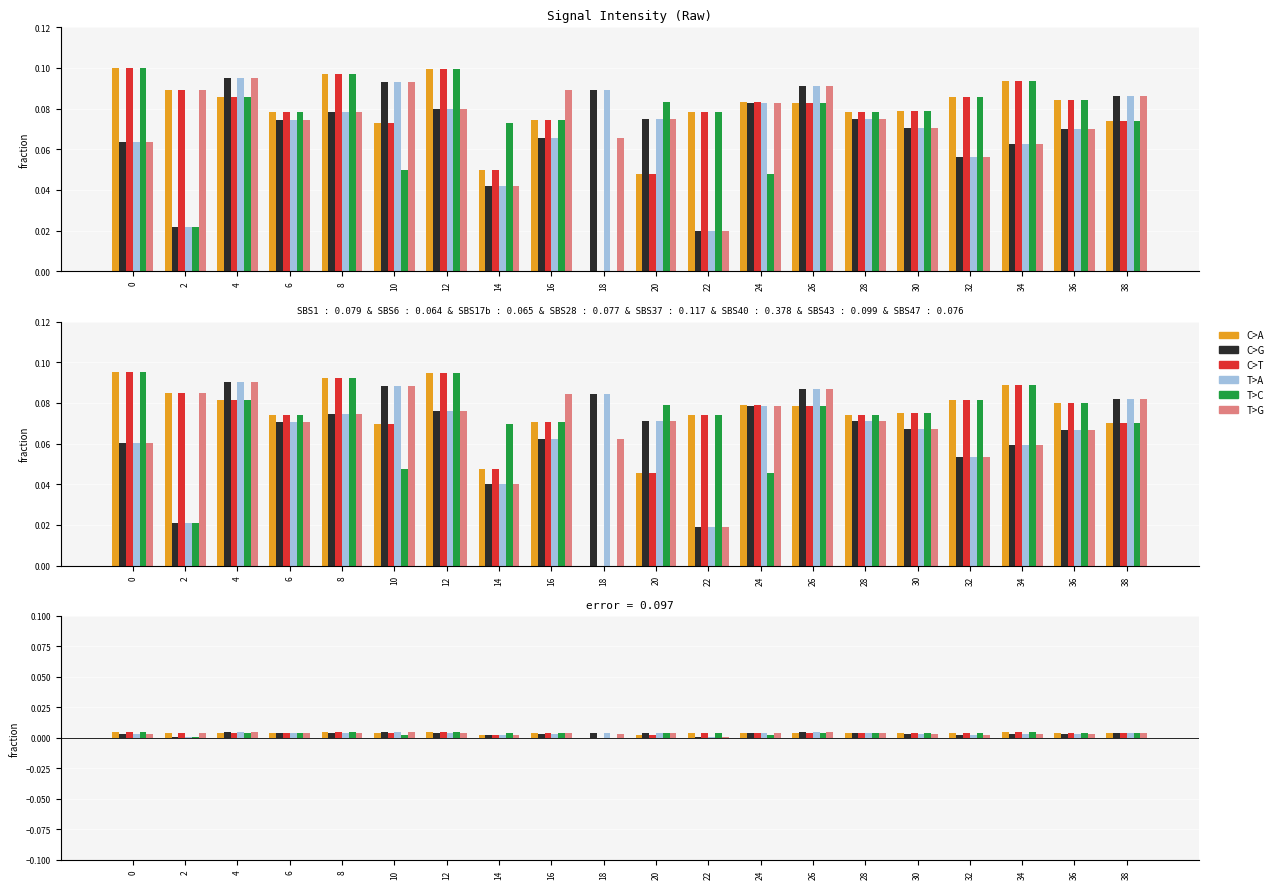

At how many categories does at least one series exceed 0?

20